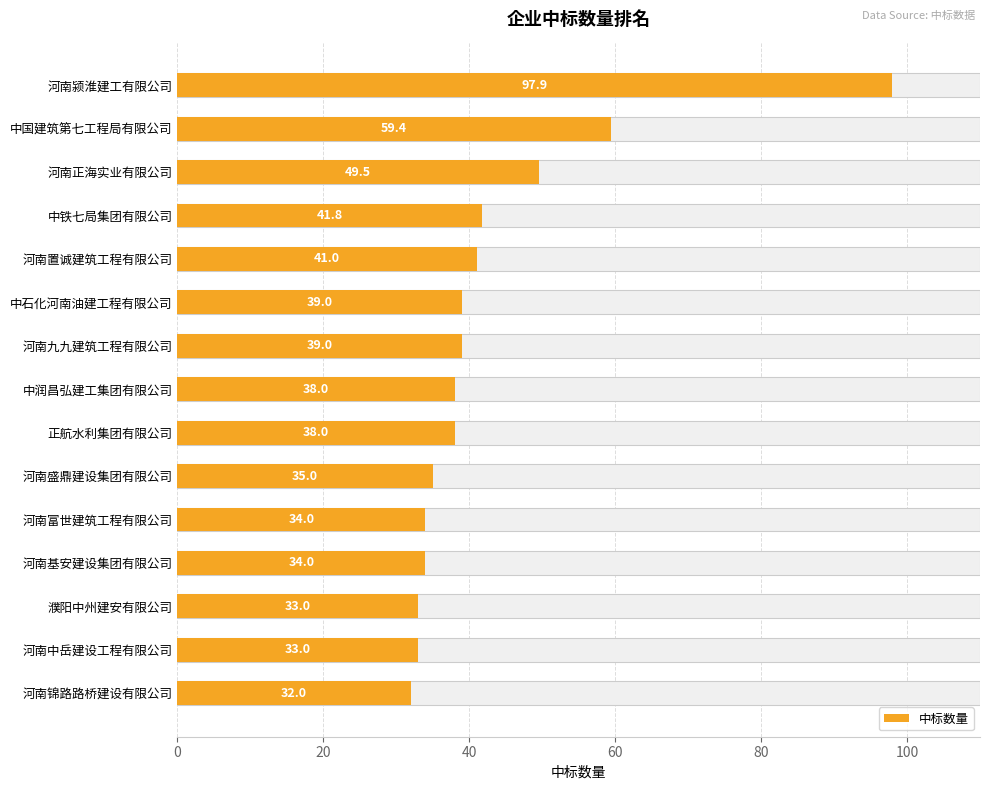

What is the sum of all values?

644.6